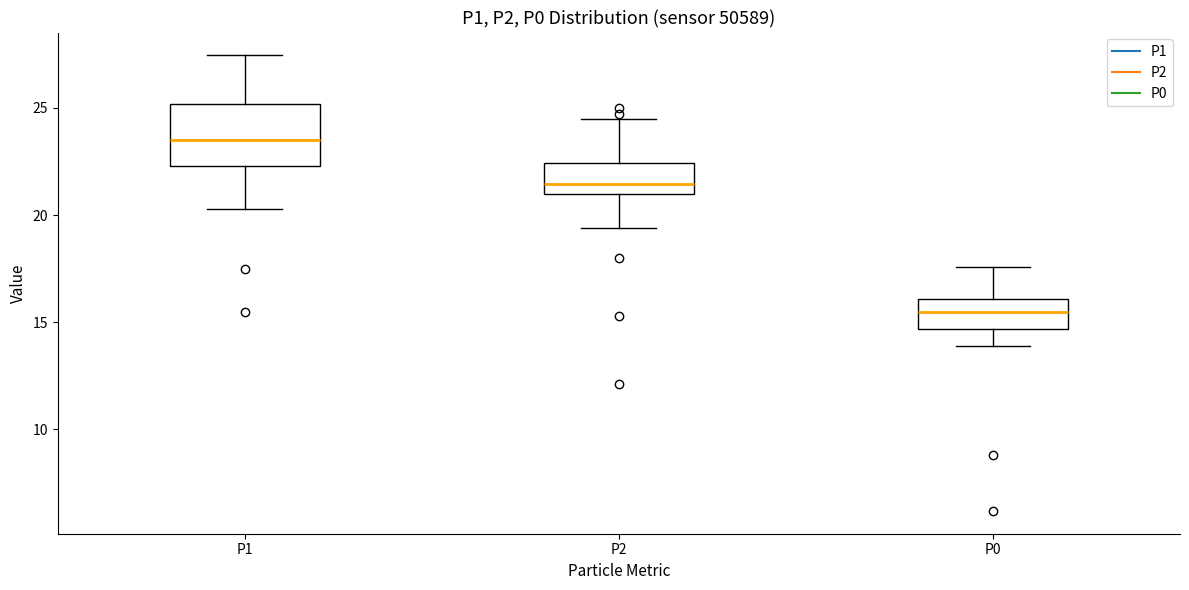

Which box is the tallest, from its lower edge to its upper edge?

P1